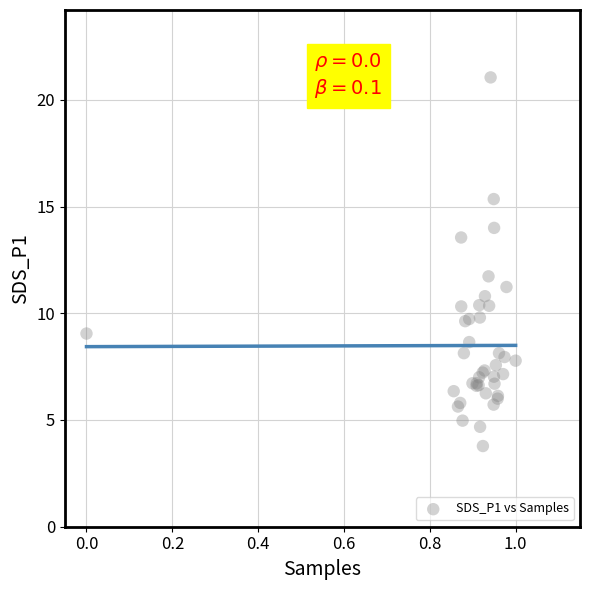

What Y value in the scatter plot is closest to 12?

11.7